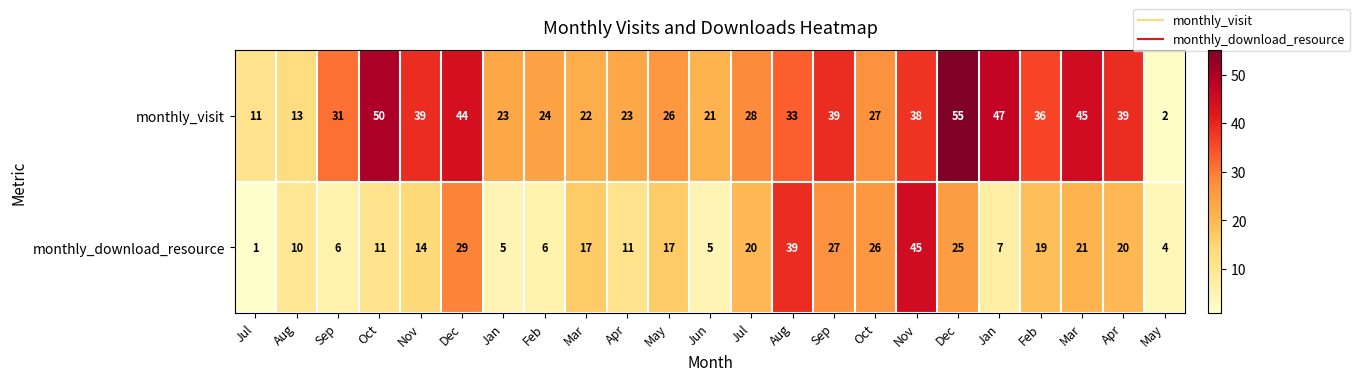

Reading left to right, list all the values displayed in this chart.

monthly_visit: Jul=11	Aug=13	Sep=31	Oct=50	Nov=39	Dec=44	Jan=23	Feb=24	Mar=22	Apr=23	May=26	Jun=21	Jul=28	Aug=33	Sep=39	Oct=27	Nov=38	Dec=55	Jan=47	Feb=36	Mar=45	Apr=39	May=2
monthly_download_resource: Jul=1	Aug=10	Sep=6	Oct=11	Nov=14	Dec=29	Jan=5	Feb=6	Mar=17	Apr=11	May=17	Jun=5	Jul=20	Aug=39	Sep=27	Oct=26	Nov=45	Dec=25	Jan=7	Feb=19	Mar=21	Apr=20	May=4